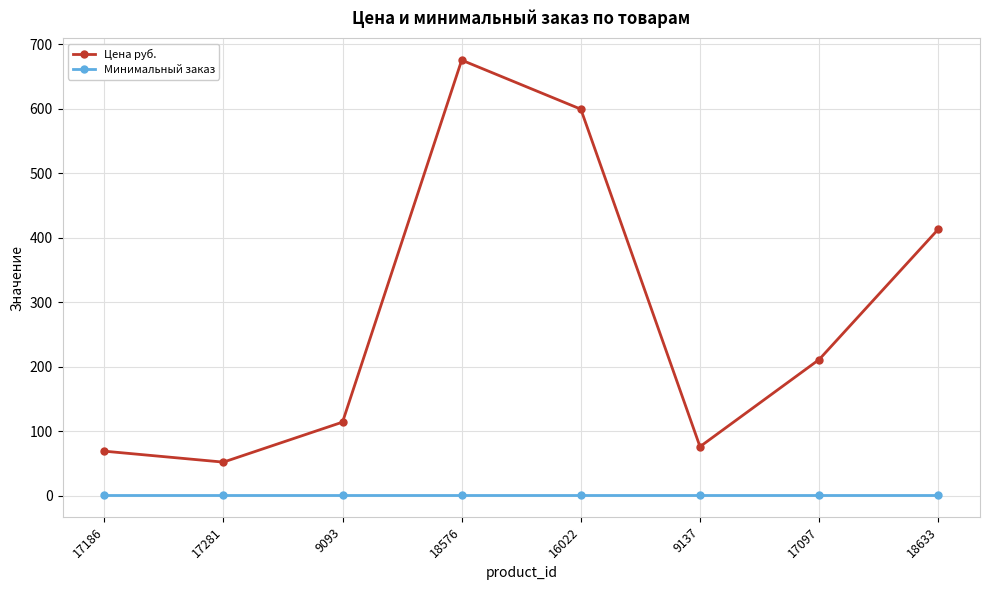

True or false: Цена руб. has a value of 69 at 17186.

True